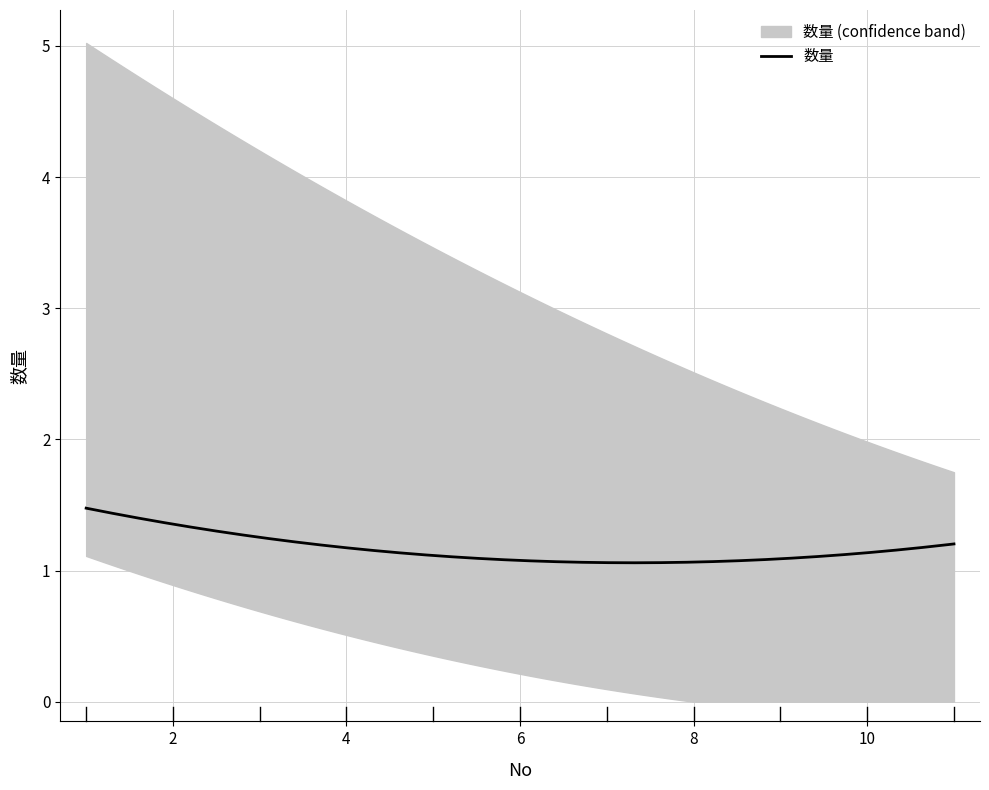

Is it true that the value at 2 is 1?

True